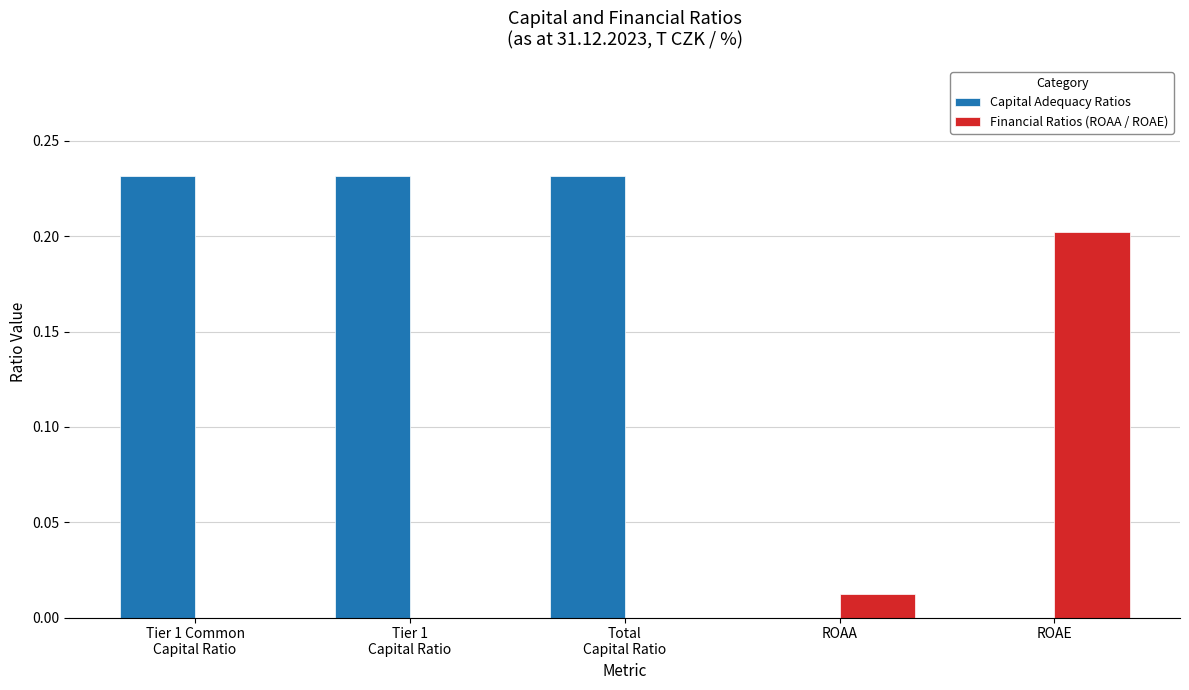

The value of Capital Adequacy Ratios at ROAE is 0.1. True or false?

False